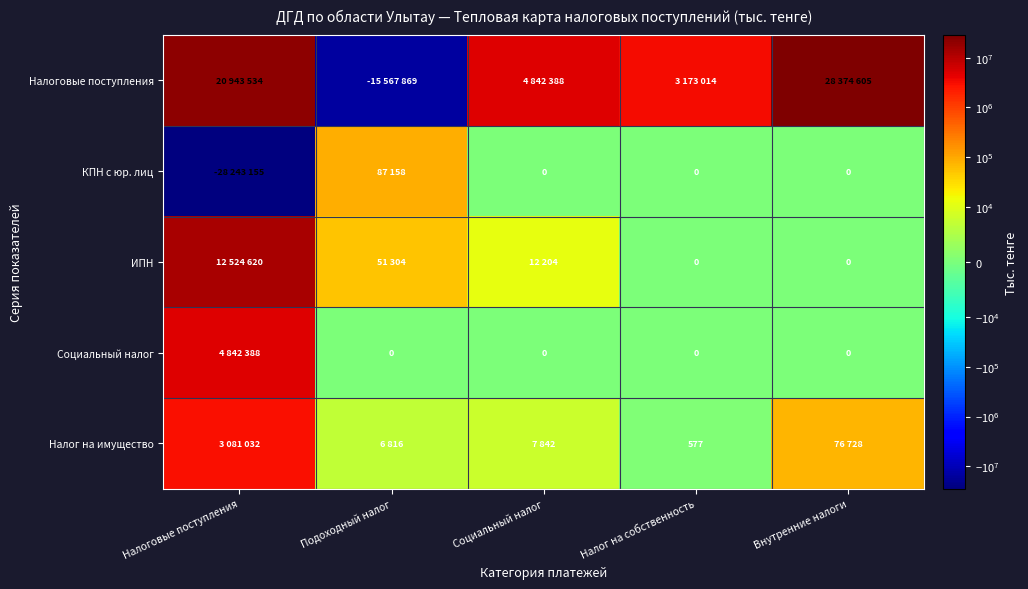

What is the difference between the maximum and minimum values in the Налог на имущество series?

3080455